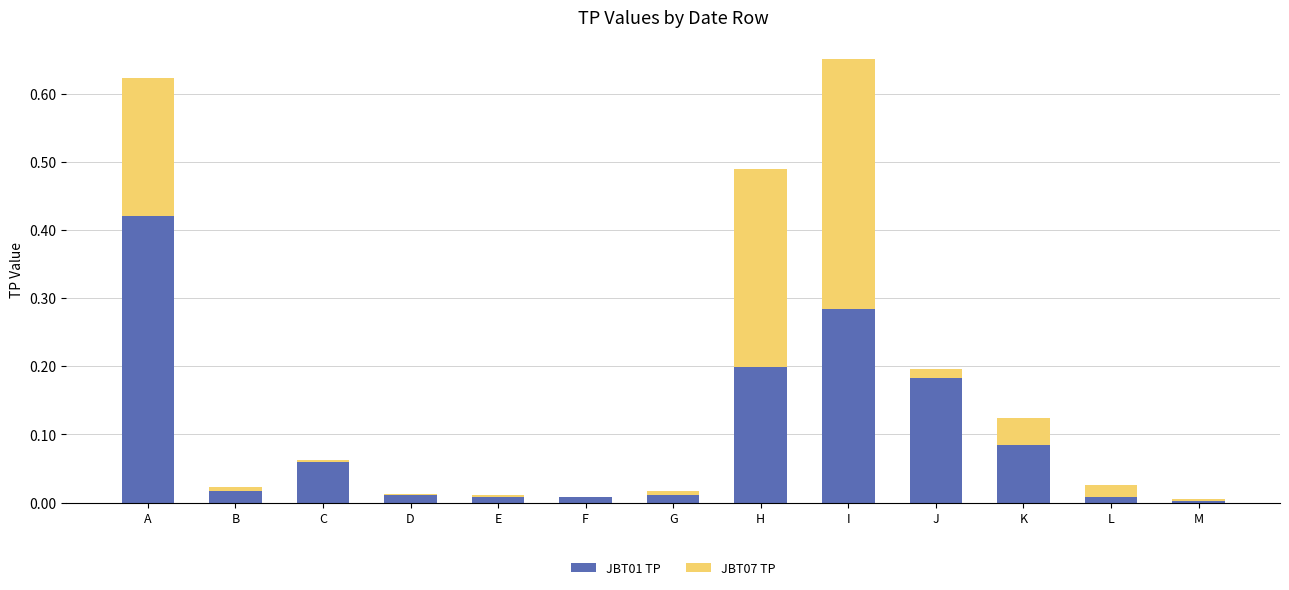

Count the number of categories in the chart.

13